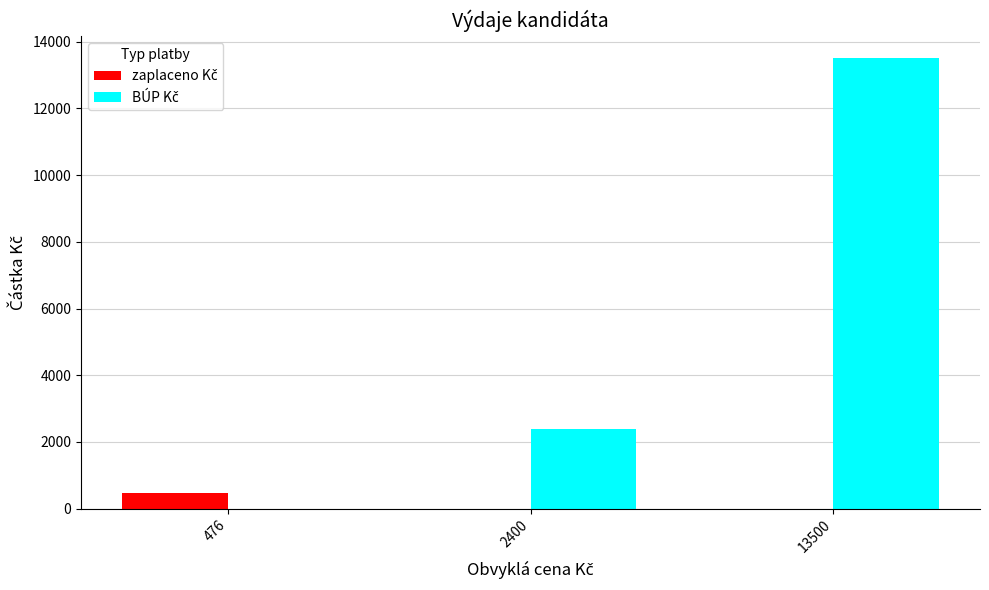

List the labels in order of zaplaceno Kč value, smallest first.

2400, 13500, 476